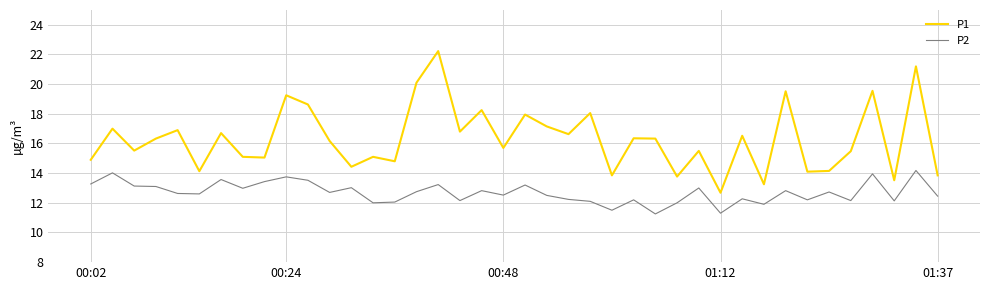

Rank the series by their average value, from lowest to highest.

P2, P1